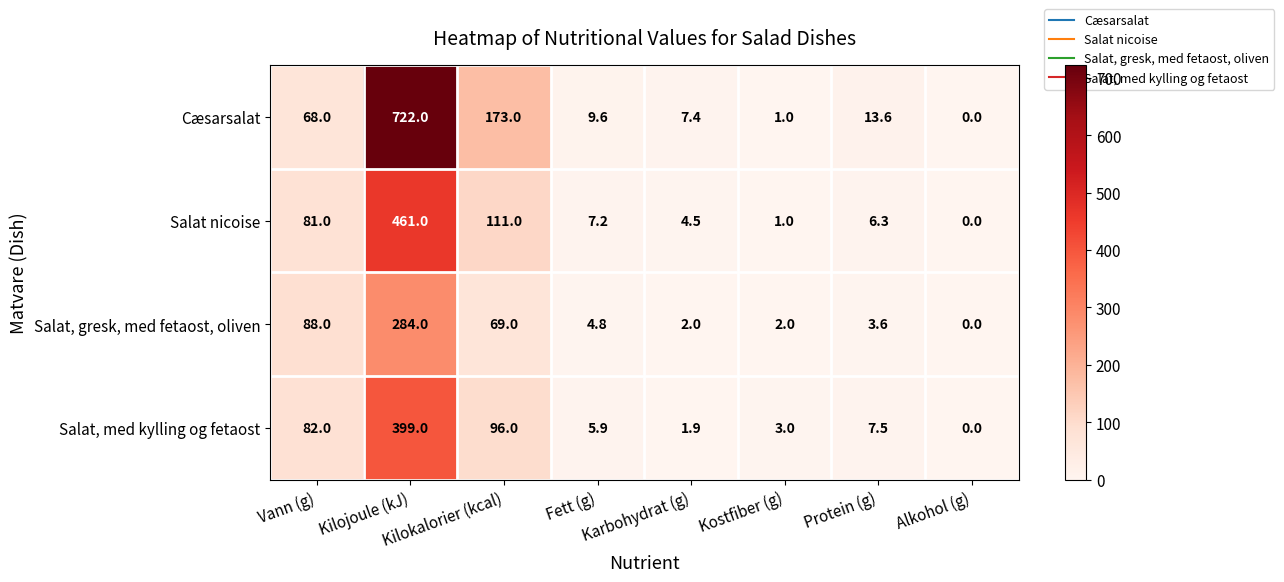

What is the total value across all series at Fett (g)?

27.5